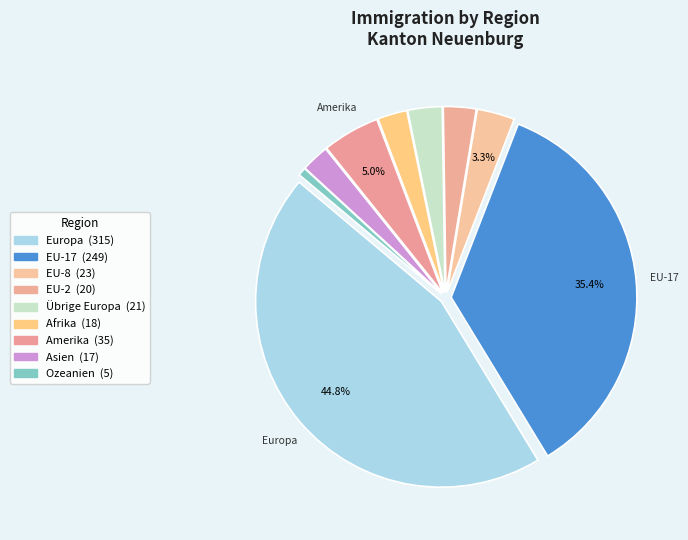

What percentage is the Amerika slice, to the nearest percent?

5%